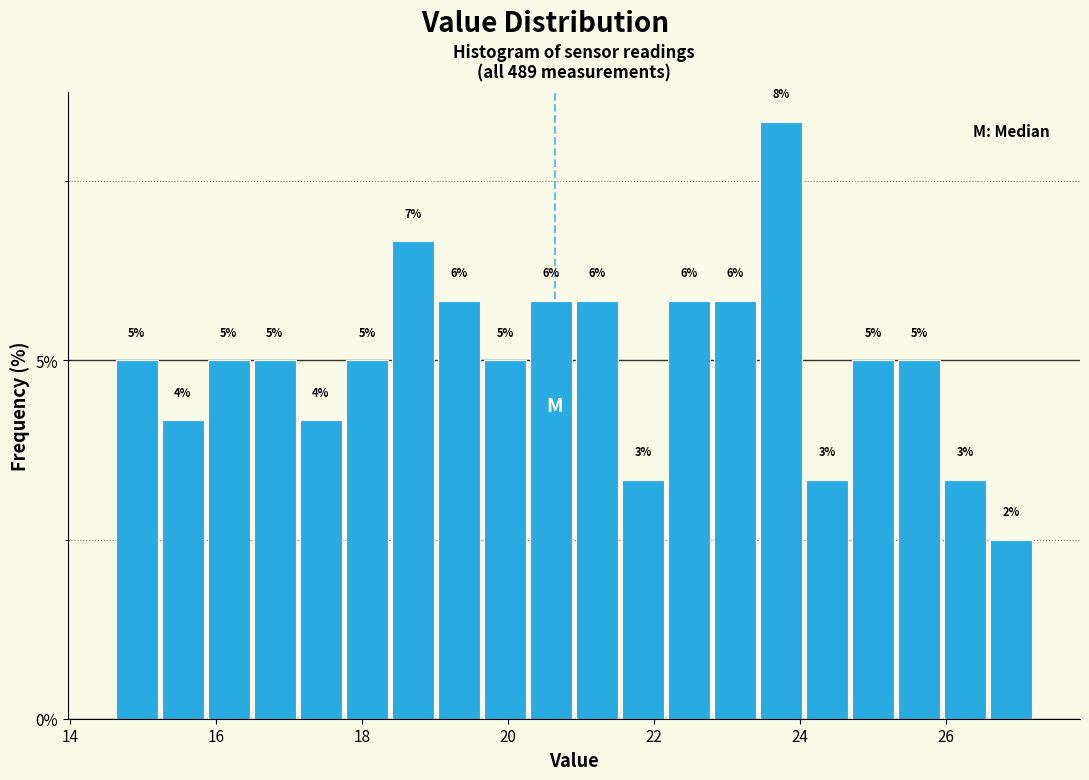

Read against the x-axis, roughly where is the centre of the tallest bar?

23.8